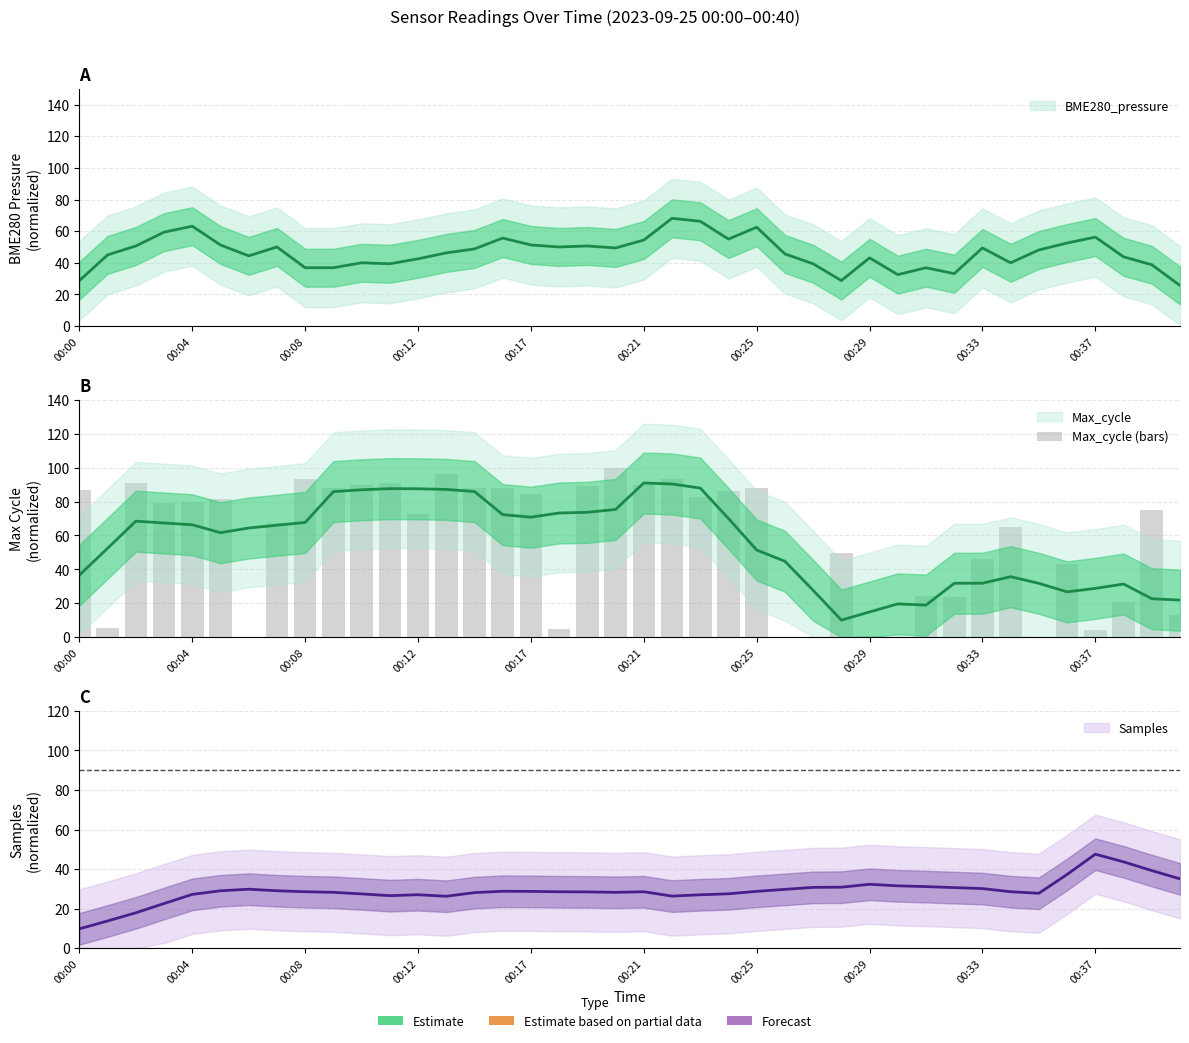

What is the sum of all values?

2281.9